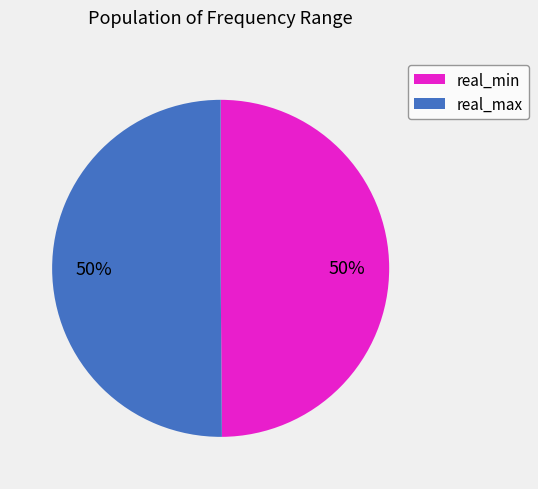

To the nearest percent, what is the average slice percentage?

50%